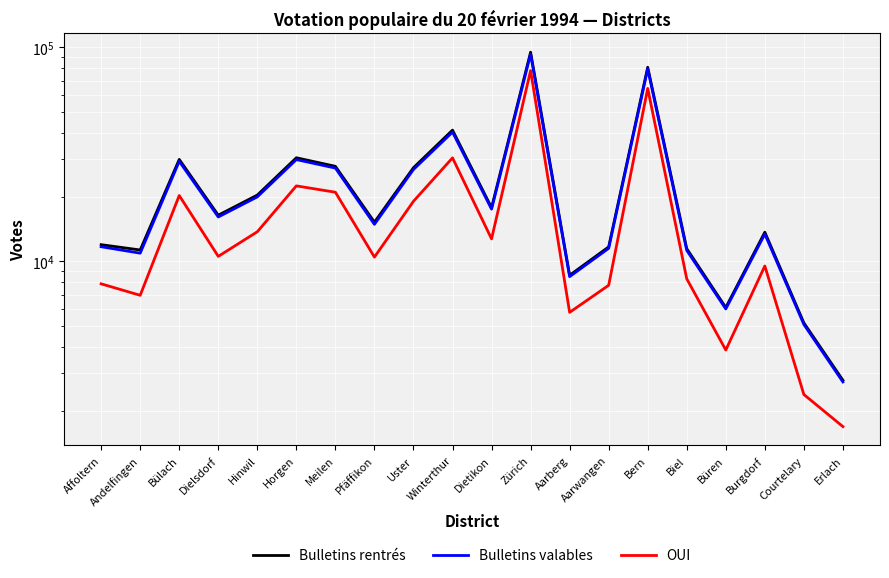

True or false: Bulletins rentrés and Bulletins valables intersect in this chart.

False